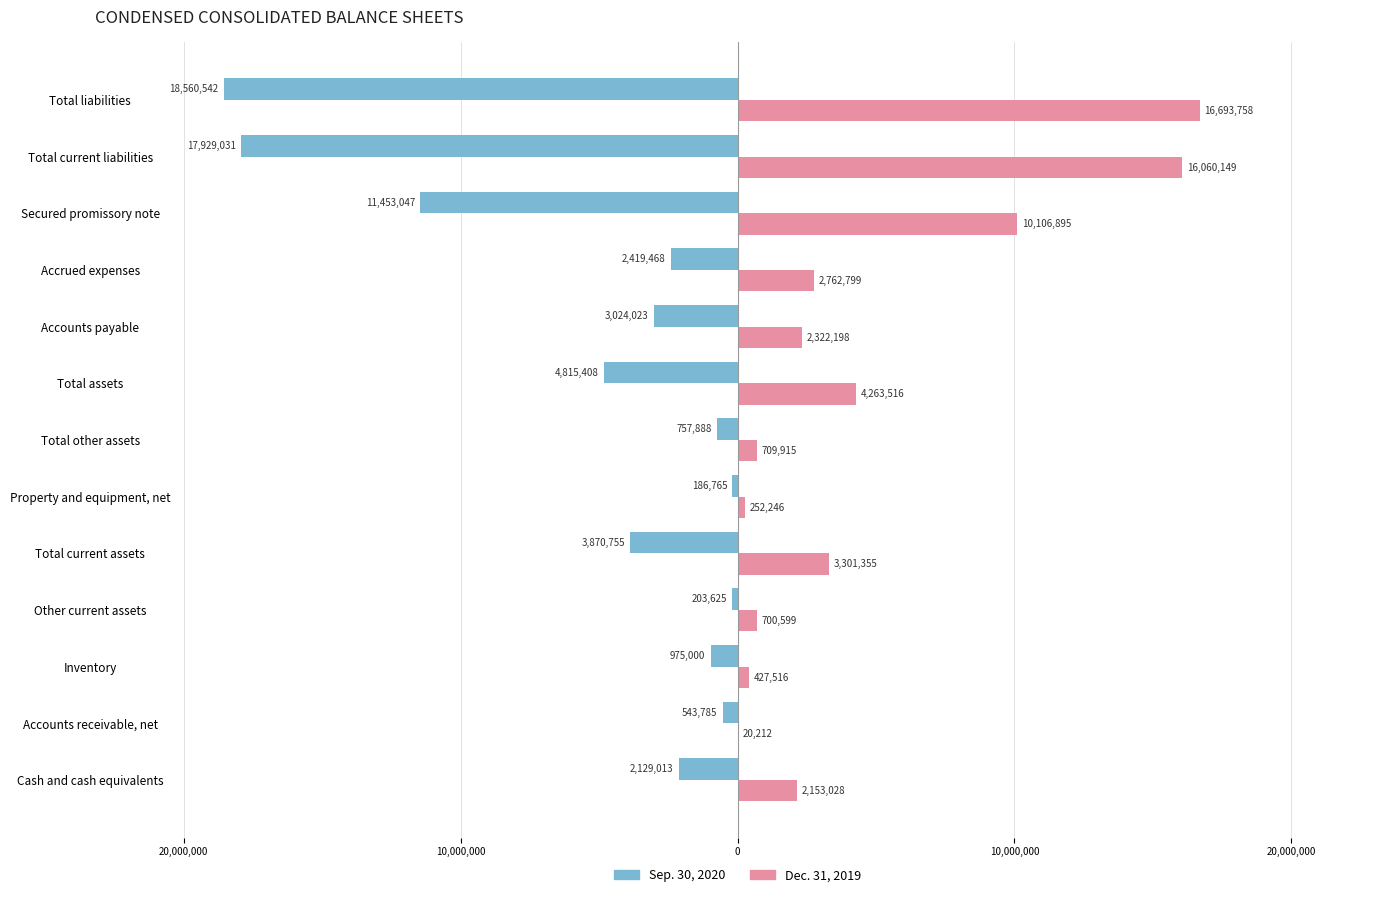

Reading right to left, extract all data points from this chart.

Sep. 30, 2020: -18560542	-17929031	-11453047	-2419468	-3024023	-4815408	-757888	-186765	-3870755	-203625	-975000	-543785	-2129013
Dec. 31, 2019: 16693758	16060149	10106895	2762799	2322198	4263516	709915	252246	3301355	700599	427516	20212	2153028